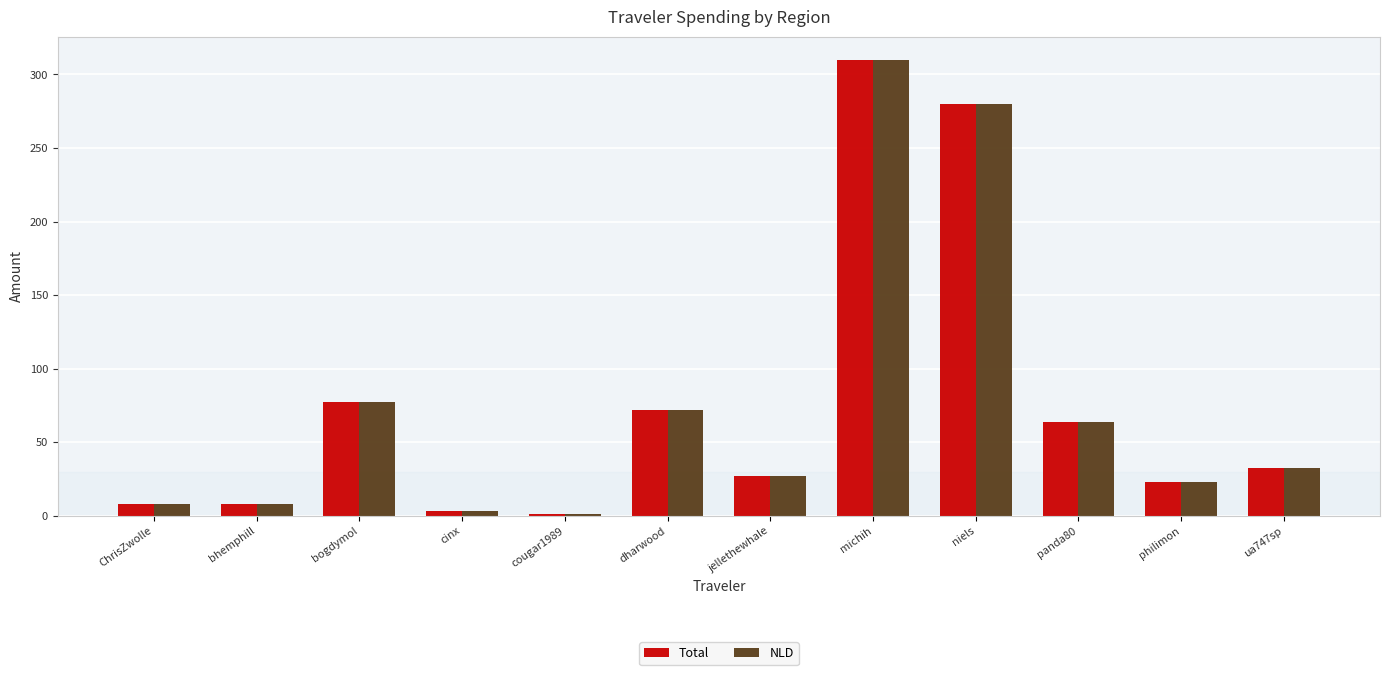

What is the difference between the maximum and second lowest values in the Total series?

307.0